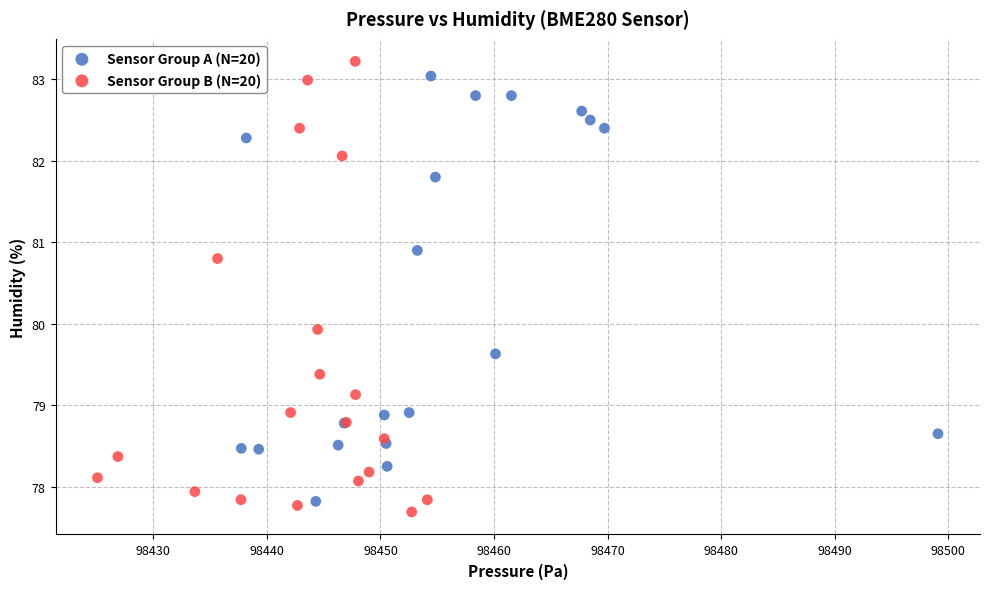

What are all the series names shown in the legend?

Sensor Group A (N=20), Sensor Group B (N=20)